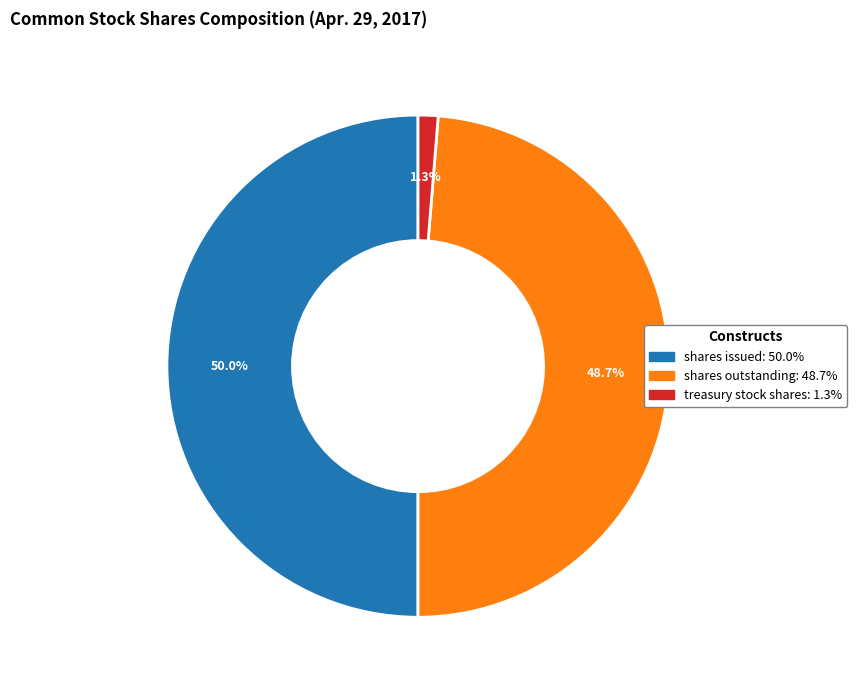

To the nearest percent, what portion does shares issued represent?

50%